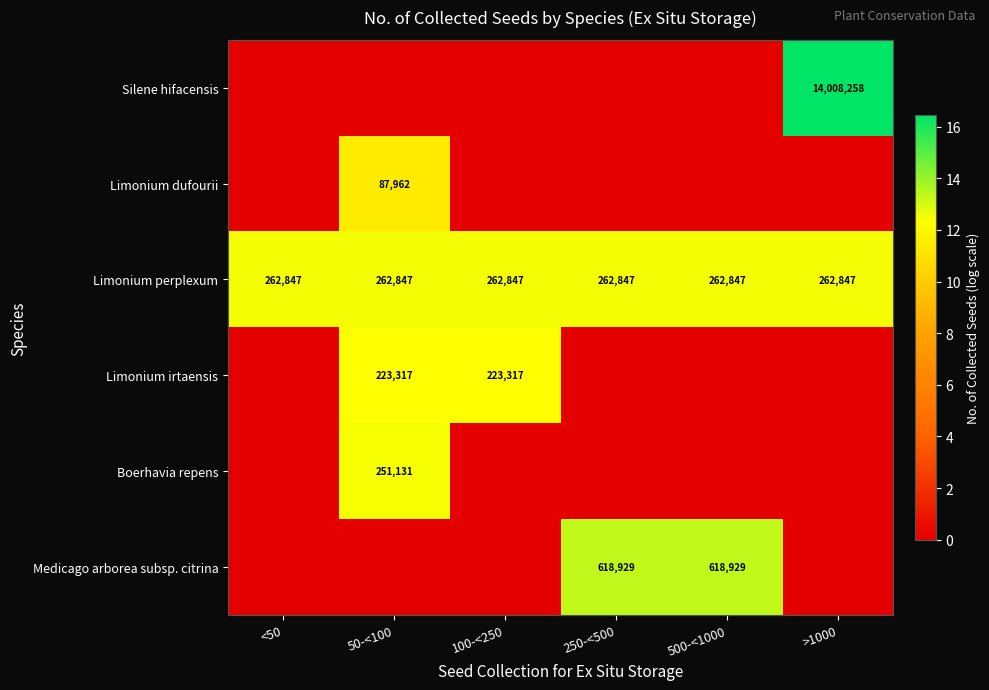

The Limonium perplexum series shows 262847 at 50-<100. True or false?

True